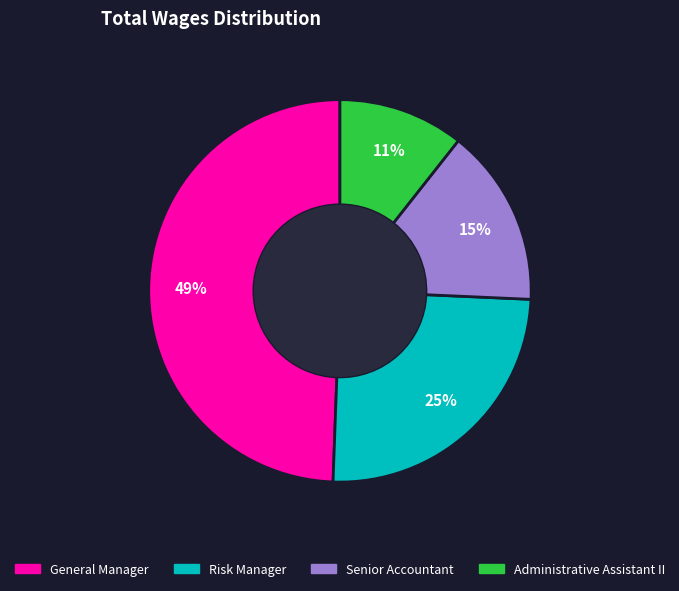

To the nearest percent, what is the average slice percentage?

25%